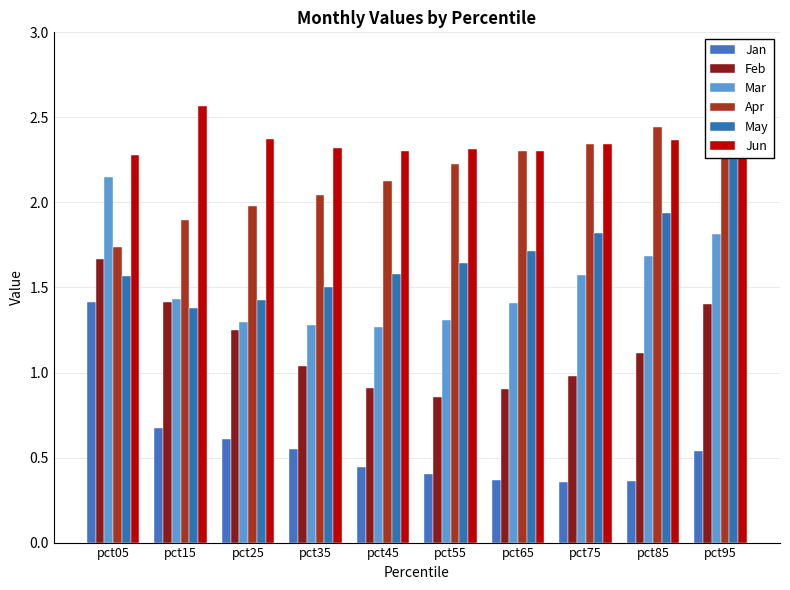

Is it true that Mar equals 1.3 at pct55?

True